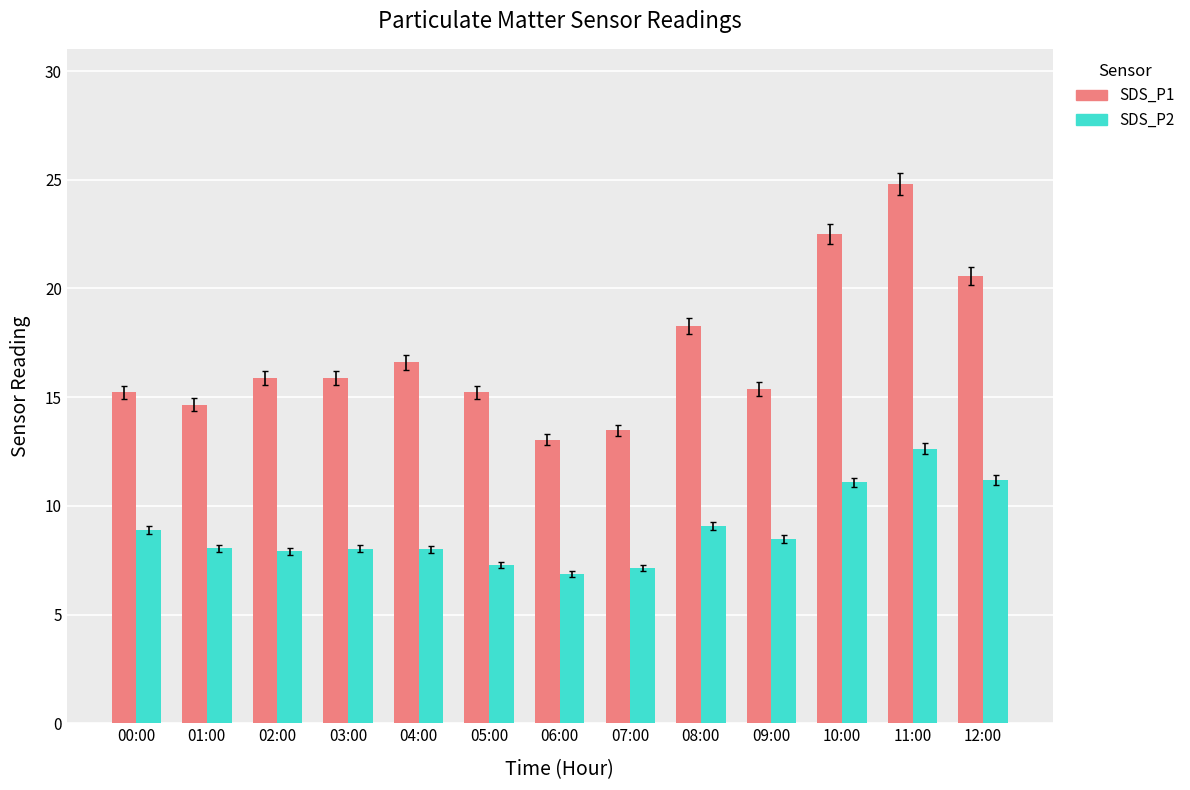

Which series has the widest spread of values?

SDS_P1